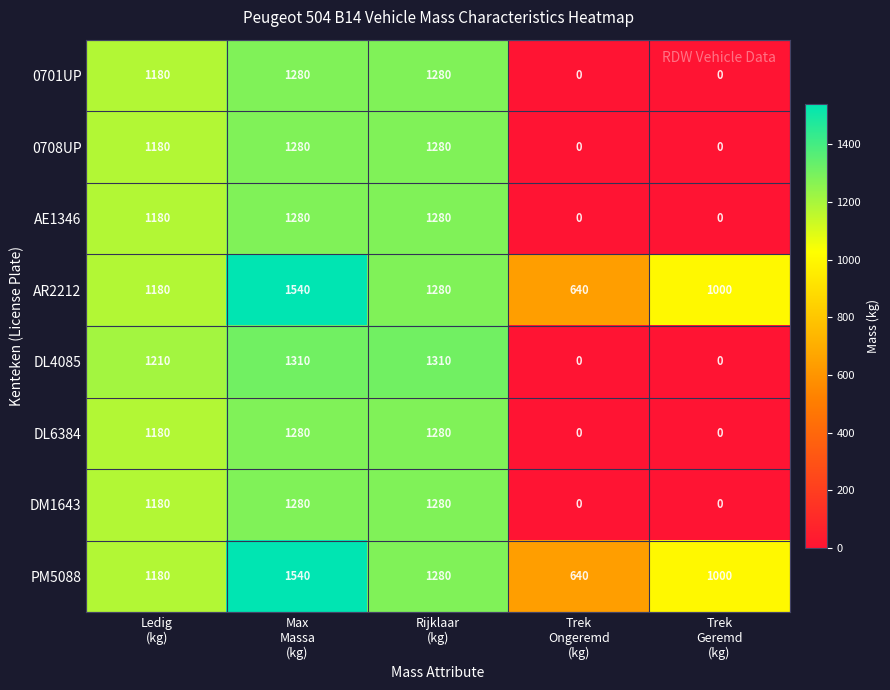

At how many categories does at least one series exceed 775?

4